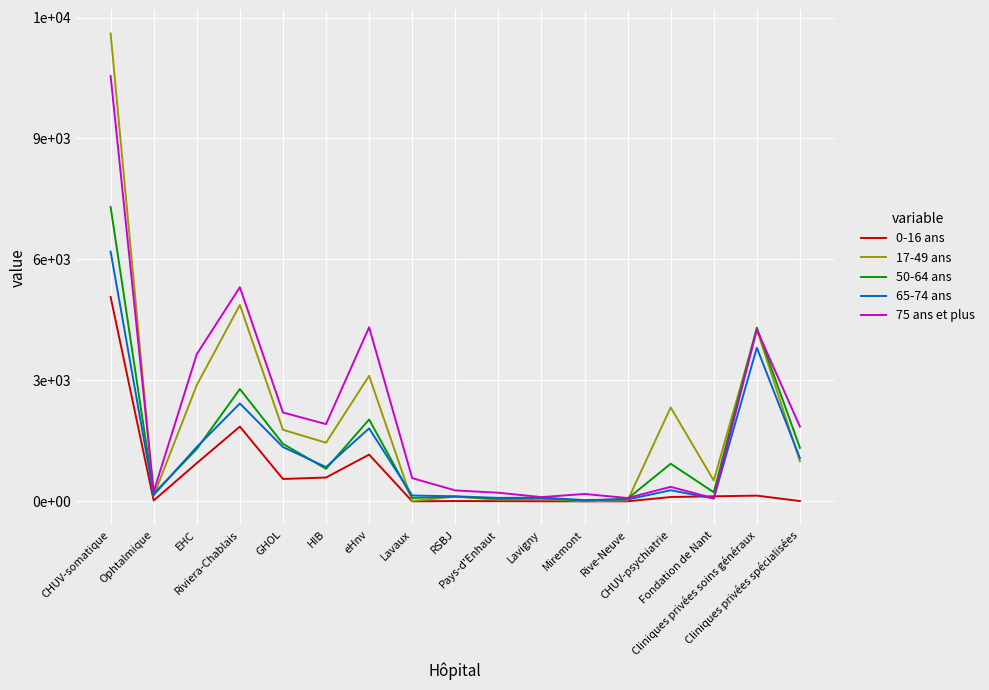

Where does the 0-16 ans series first go above 106?

CHUV-somatique